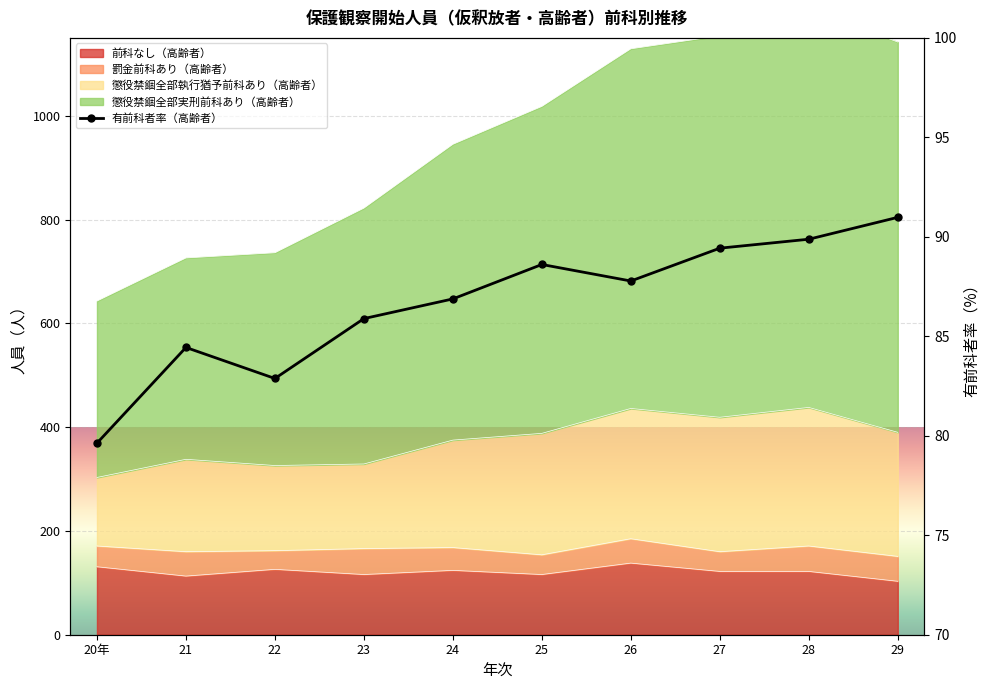

What position from the left is 23?

4